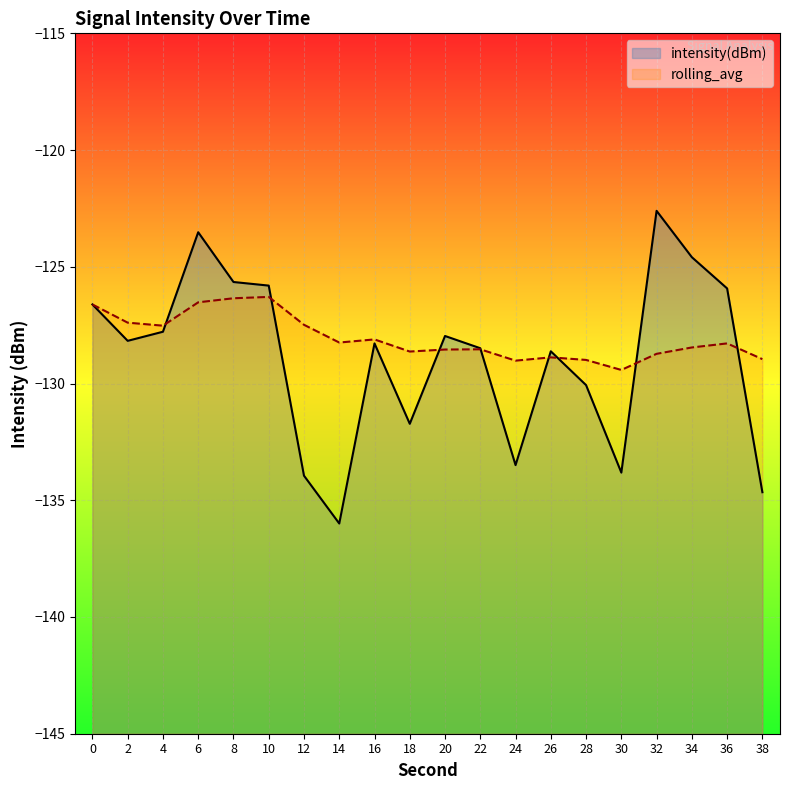

List the series in order of their peak value, lowest first.

rolling_avg, intensity(dBm)